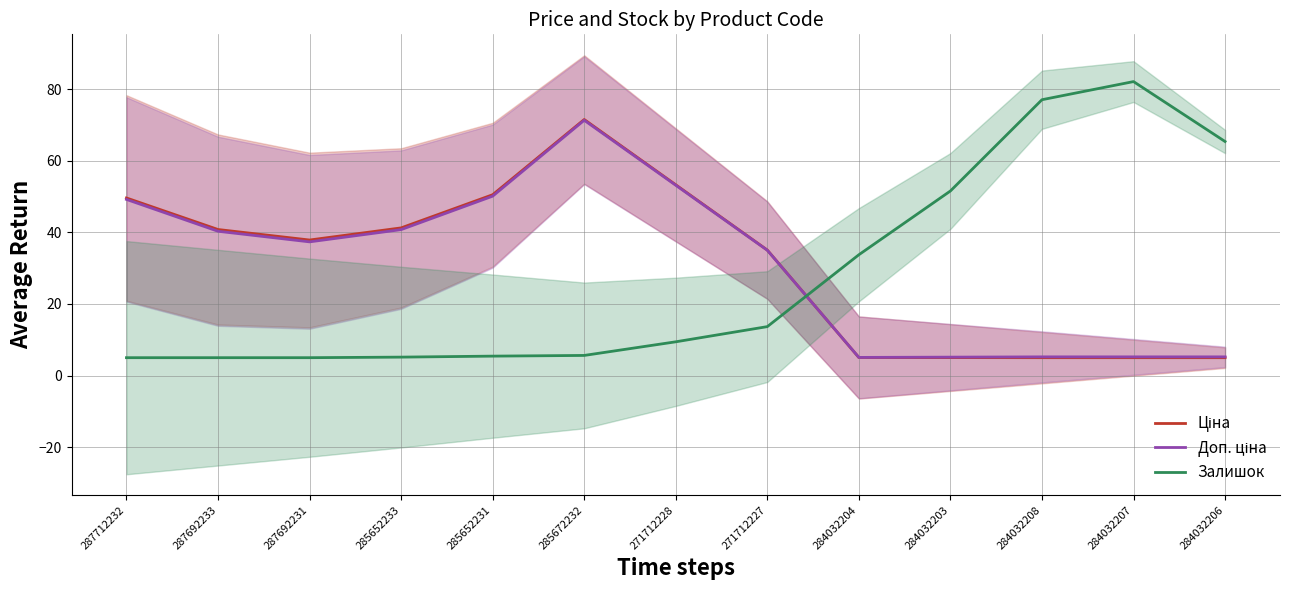

What is the difference between the Ціна values at 284032207 and 287692233?

35.8